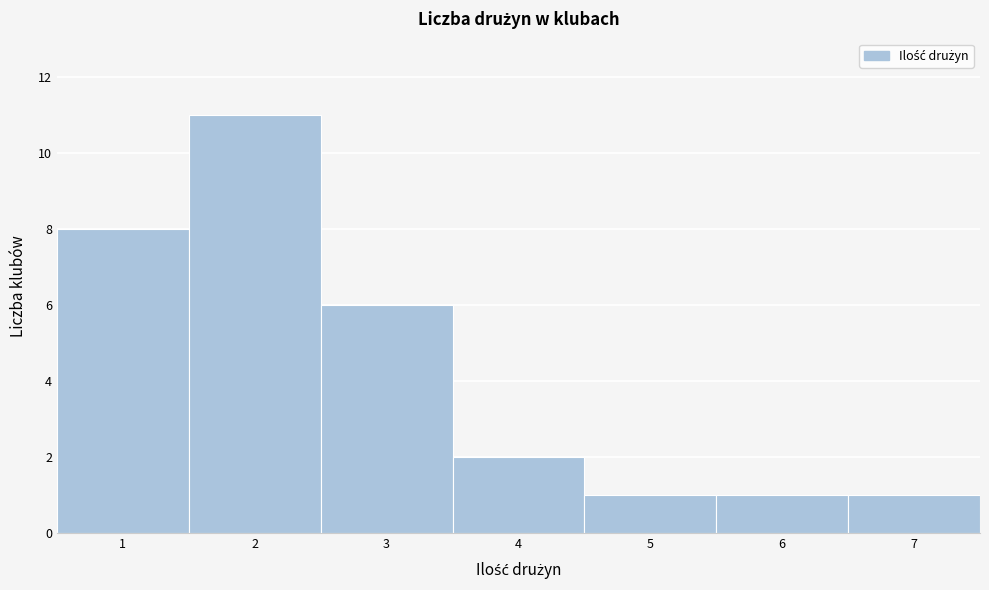

Which range on the x-axis has the tallest bar?

1.5 to 2.5